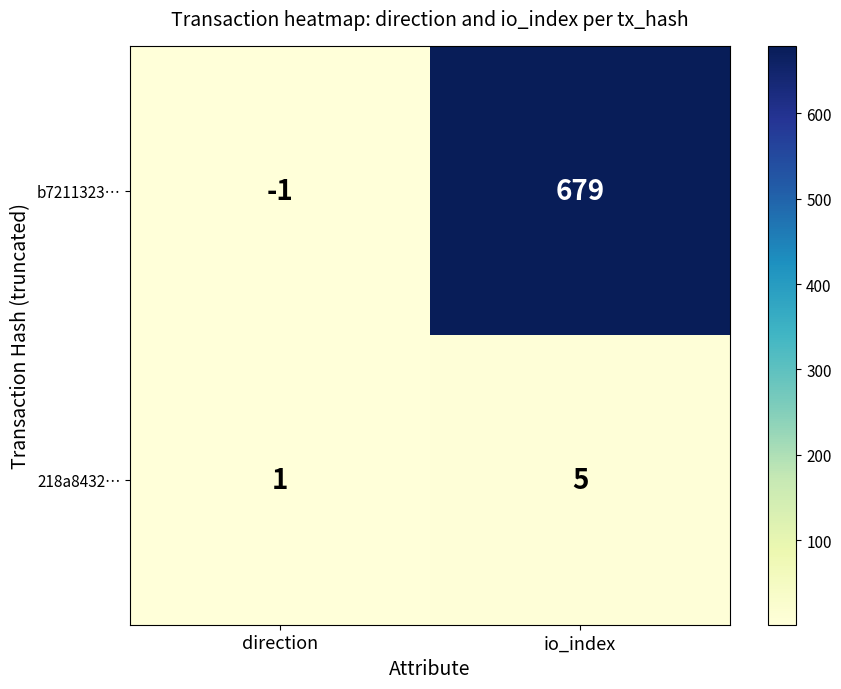

Reading left to right, what are all the values shown in this chart?

b7211323…: direction=-1	io_index=679
218a8432…: direction=1	io_index=5